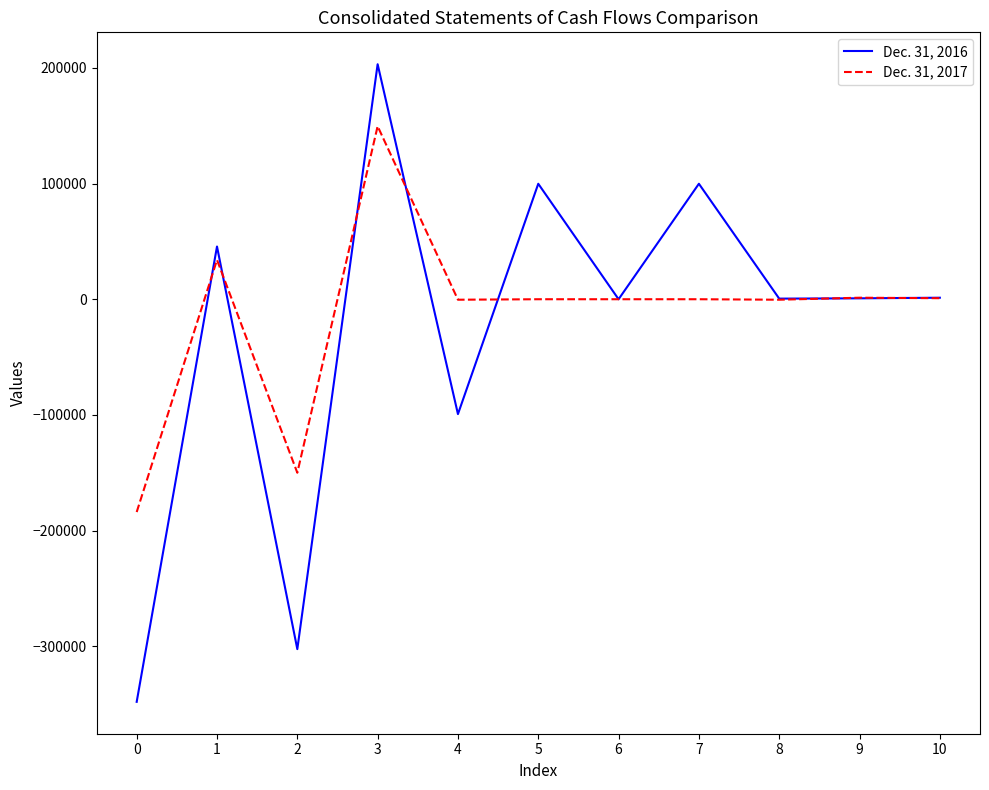

How many series are shown in this chart?

2